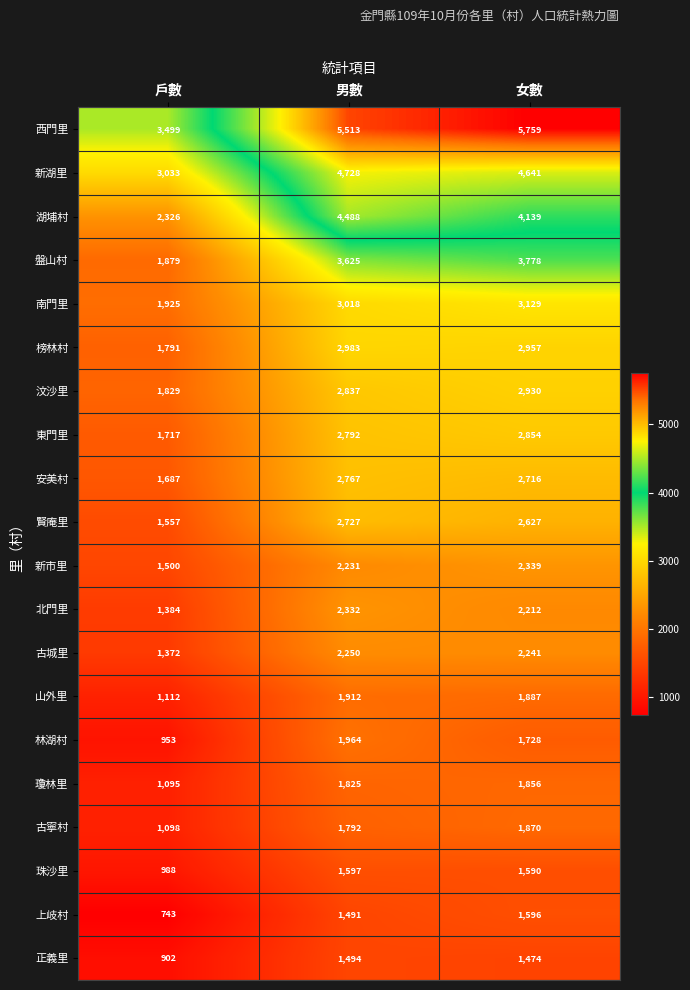

Rank the series by their maximum value, from lowest to highest.

正義里, 上岐村, 珠沙里, 瓊林里, 古寧村, 山外里, 林湖村, 古城里, 北門里, 新市里, 賢庵里, 安美村, 東門里, 汶沙里, 榜林村, 南門里, 盤山村, 湖埔村, 新湖里, 西門里